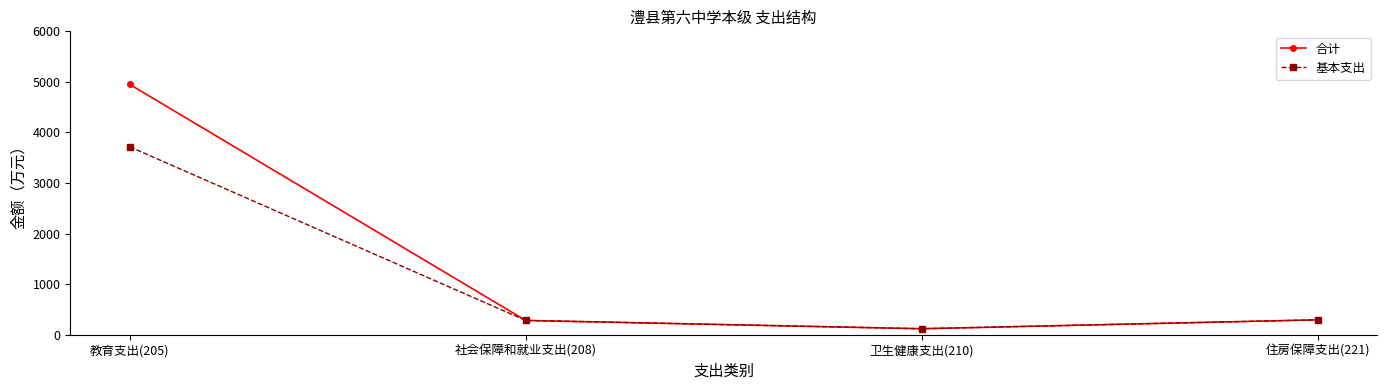

Which series has the largest total across all categories?

合计